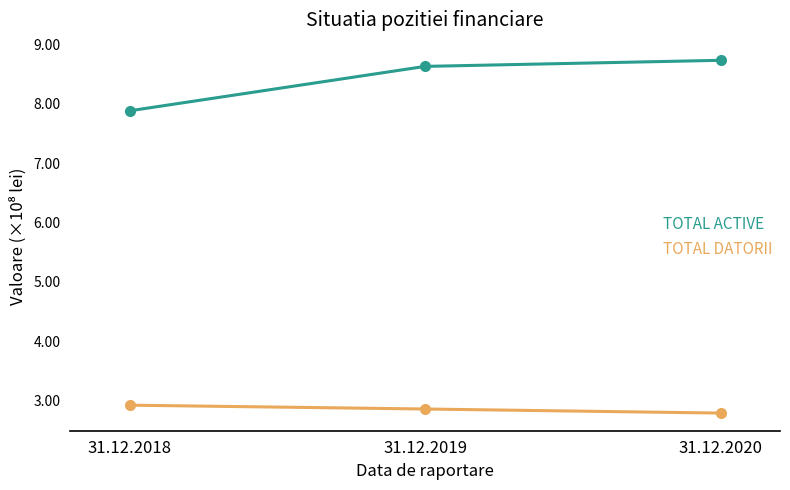

Count the TOTAL ACTIVE values in the range 788126315 to 873240609.

3